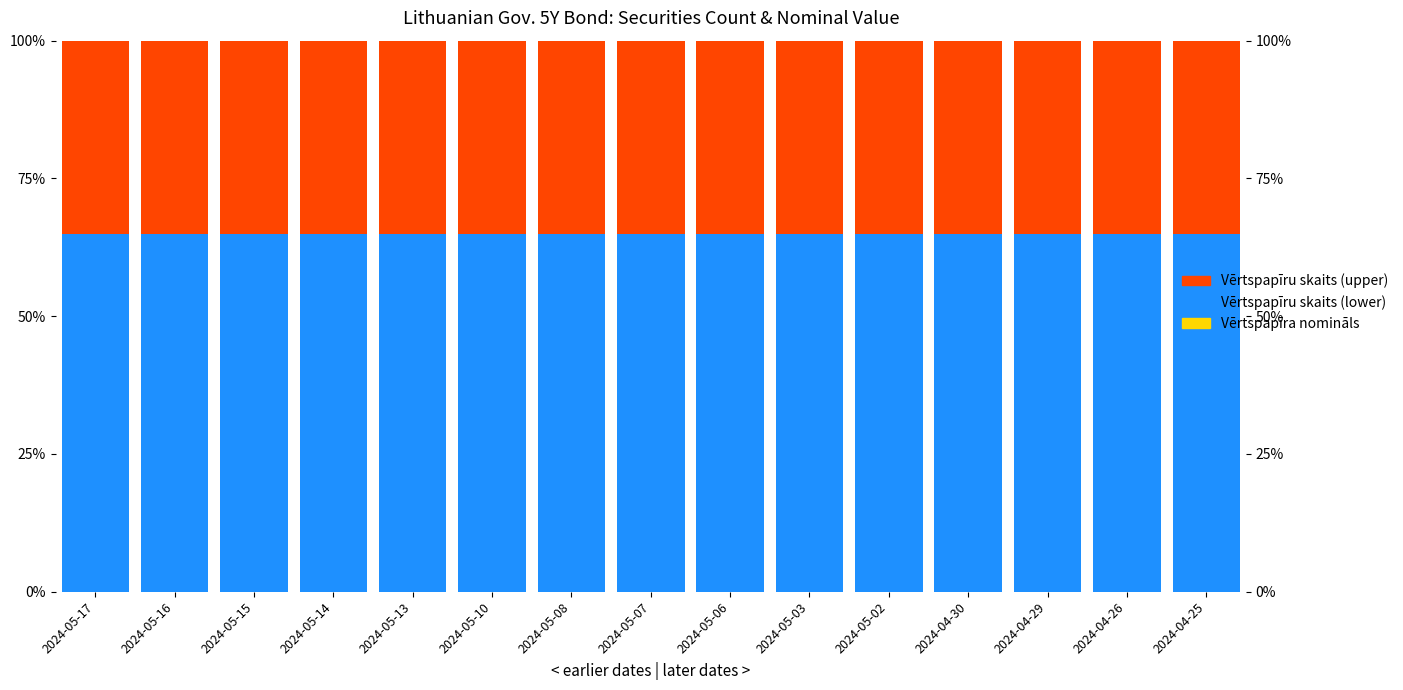

What is the spread (max minus min) of values at 2024-05-08?

65.0